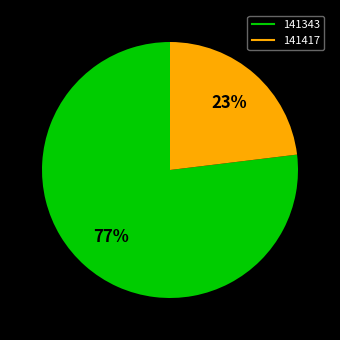

Is there any slice that represents more than half of the pie?

Yes